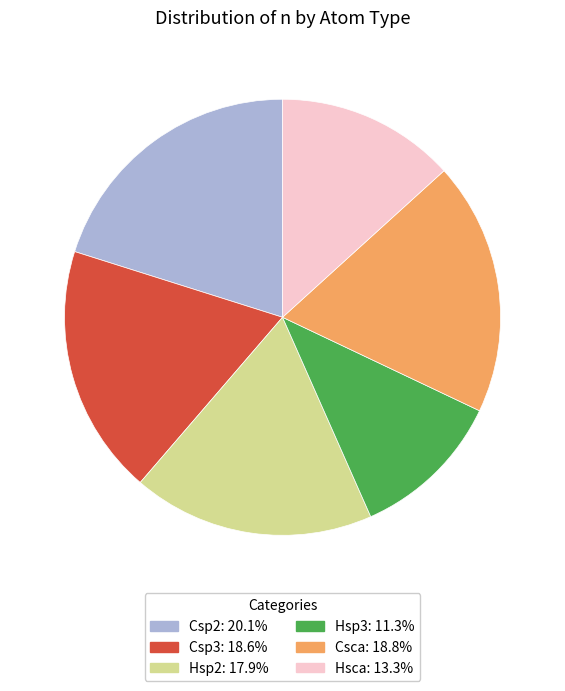

Do Csp2 and Csp3 together represent more than half of the pie?

No